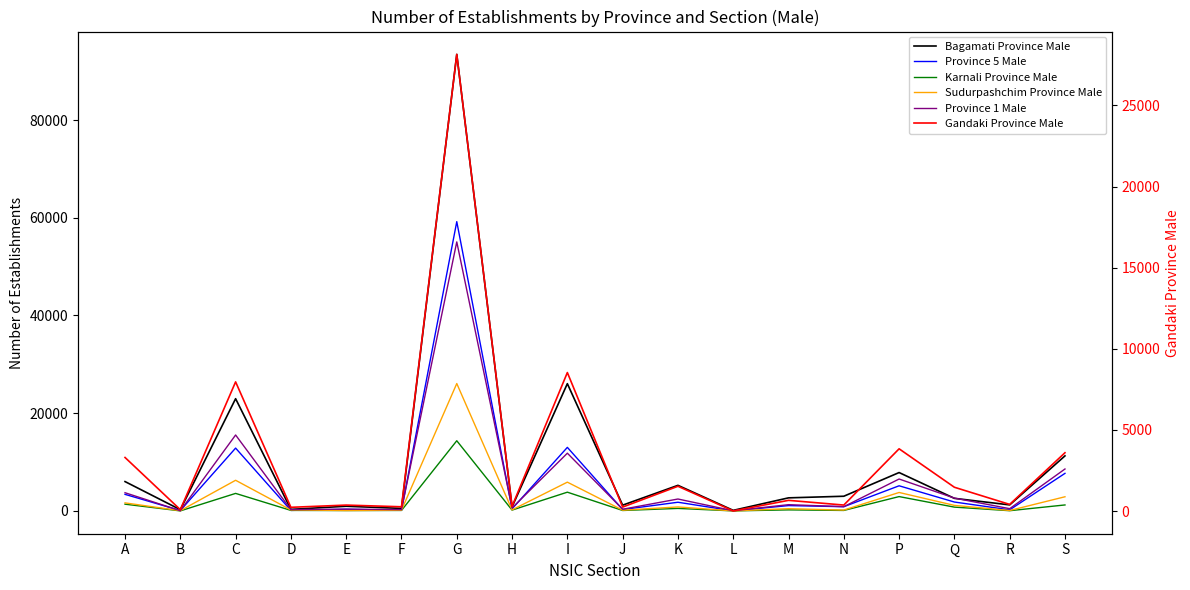

What are all the series names shown in the legend?

Bagamati Province Male, Province 5 Male, Karnali Province Male, Sudurpashchim Province Male, Province 1 Male, Gandaki Province Male